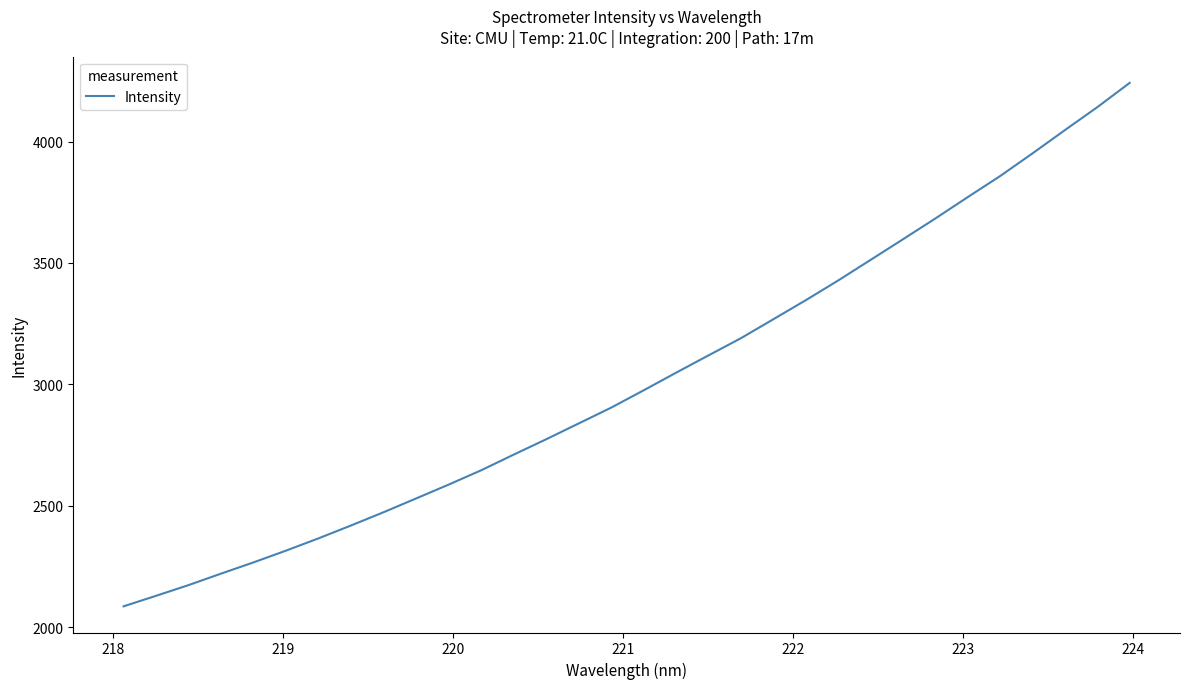

What is the difference between the maximum and minimum values?

2155.2